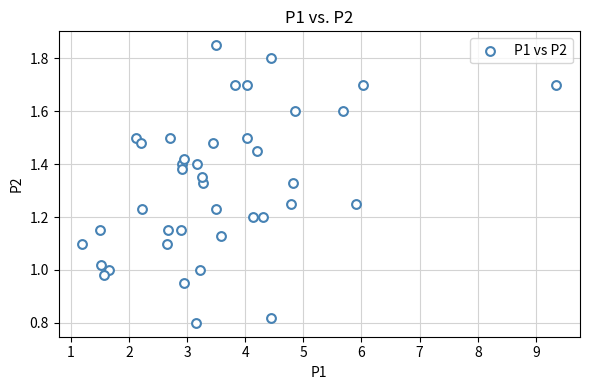

What is the range of X values (max minus min)?

8.2